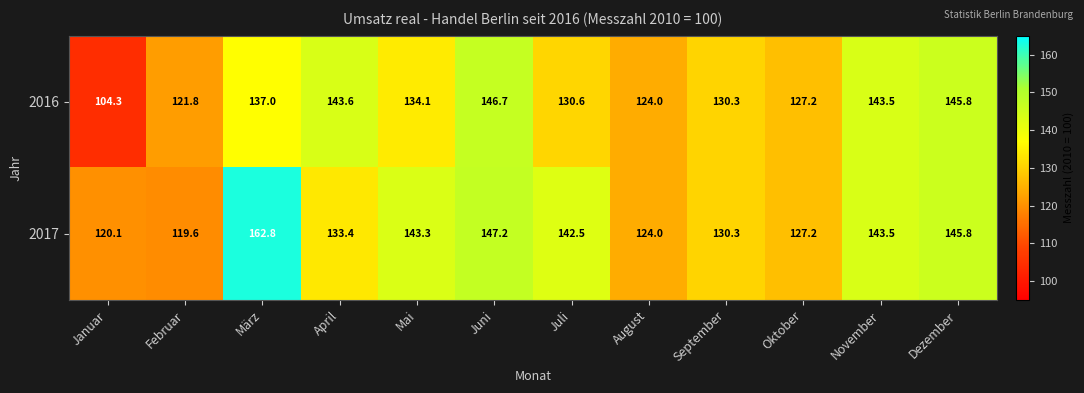

What is the total value across all series at September?

260.6